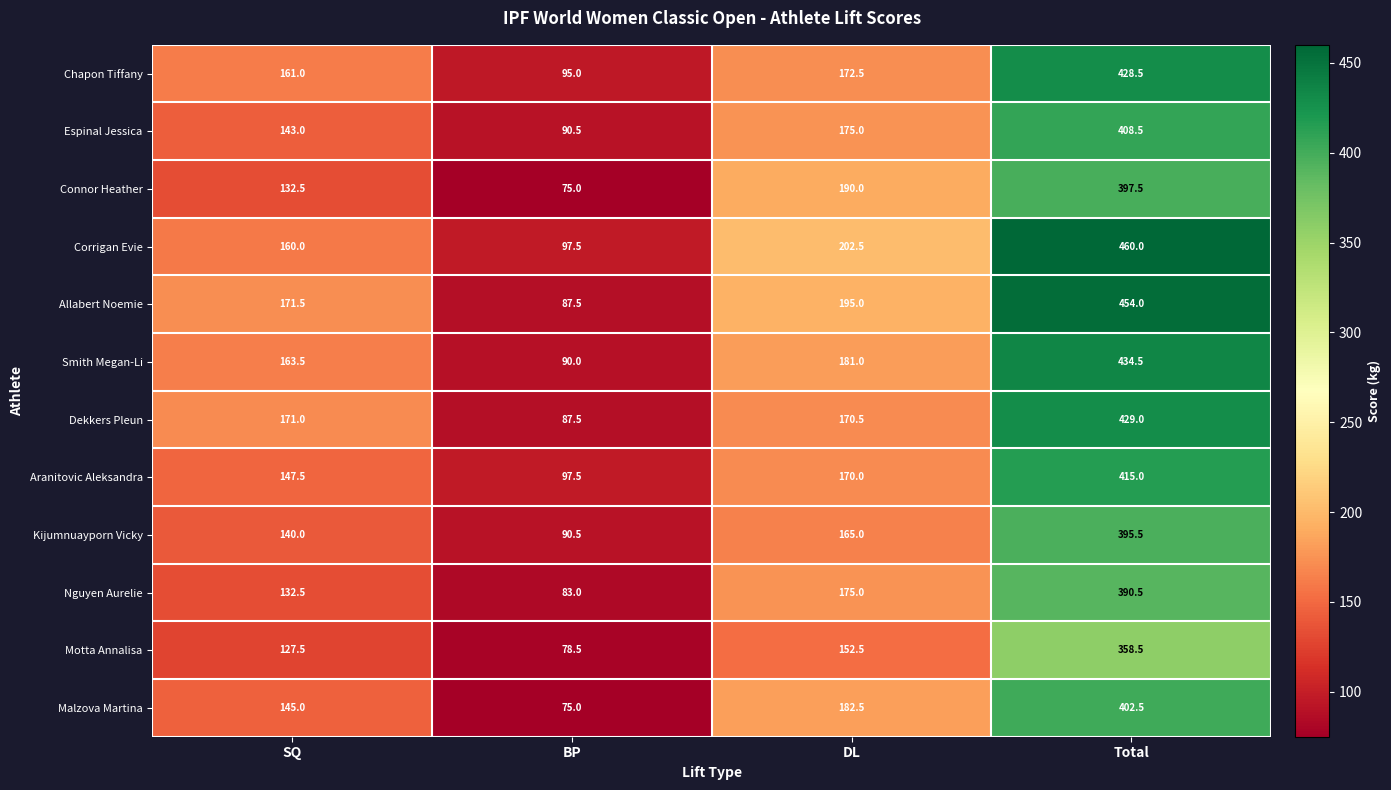

Which series has the widest spread of values?

Allabert Noemie